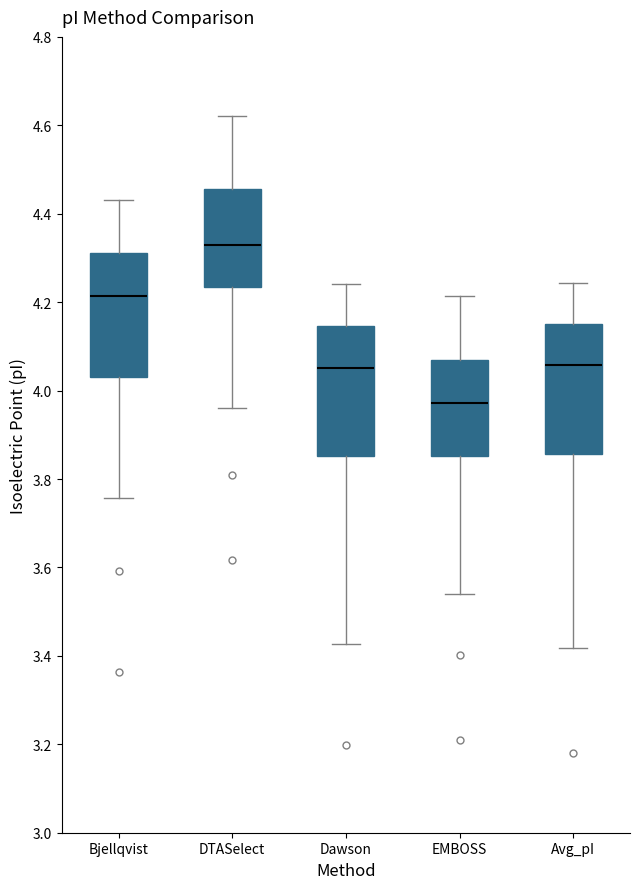

Reading left to right, read every box against the y-axis: the position of its median line, the range the box covers, and the ends of its whiskers. The values are not printed on the chart, so give them approximately, as read against the axis.

Bjellqvist: median 4.22, box 4.04 to 4.32, whiskers 3.76 to 4.44
DTASelect: median 4.32, box 4.24 to 4.46, whiskers 3.96 to 4.62
Dawson: median 4.06, box 3.86 to 4.14, whiskers 3.42 to 4.24
EMBOSS: median 3.98, box 3.86 to 4.06, whiskers 3.54 to 4.22
Avg_pI: median 4.06, box 3.86 to 4.14, whiskers 3.42 to 4.24